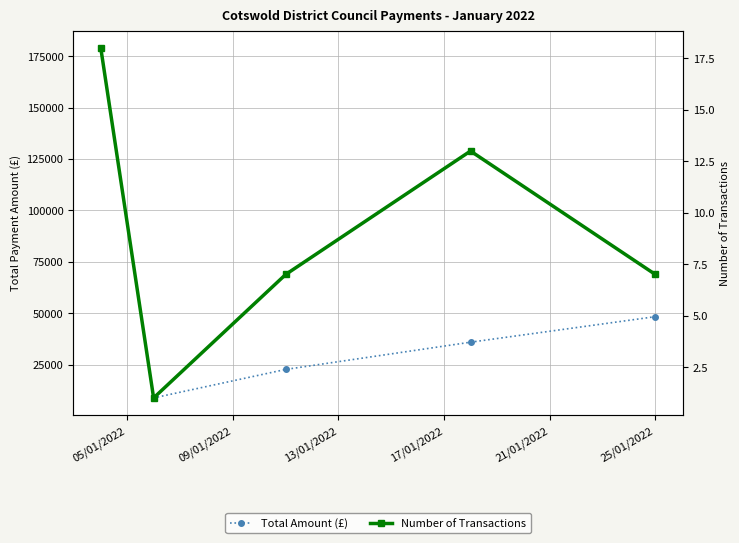

How many lines are shown in the chart?

2